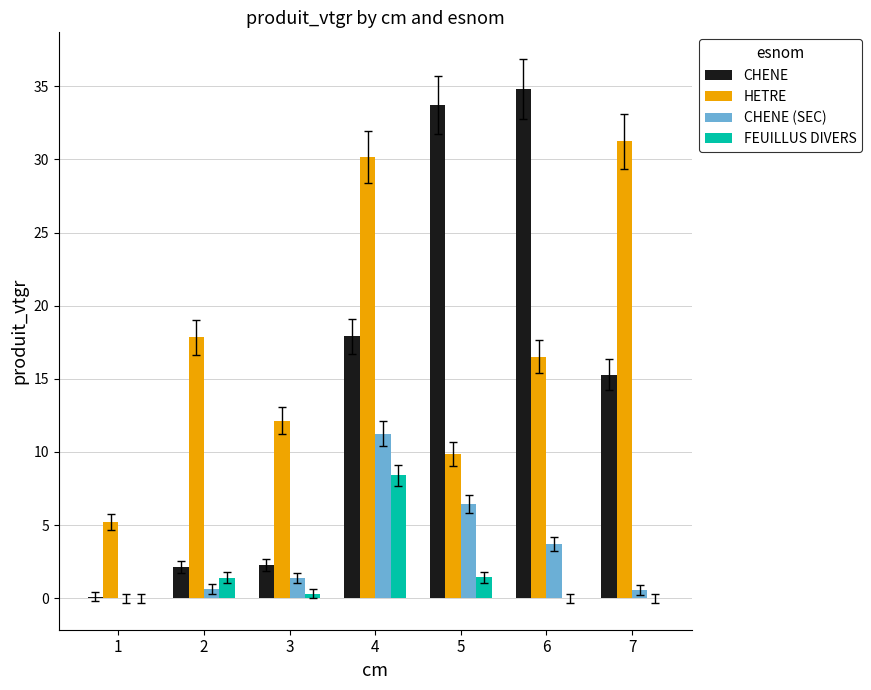

How many data points in CHENE (SEC) are above 1?

4